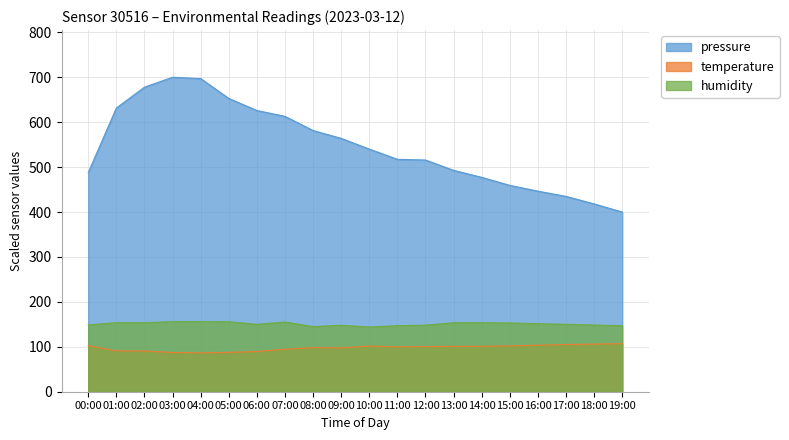

What is the approximate value of temperature at 03:00?

87.2